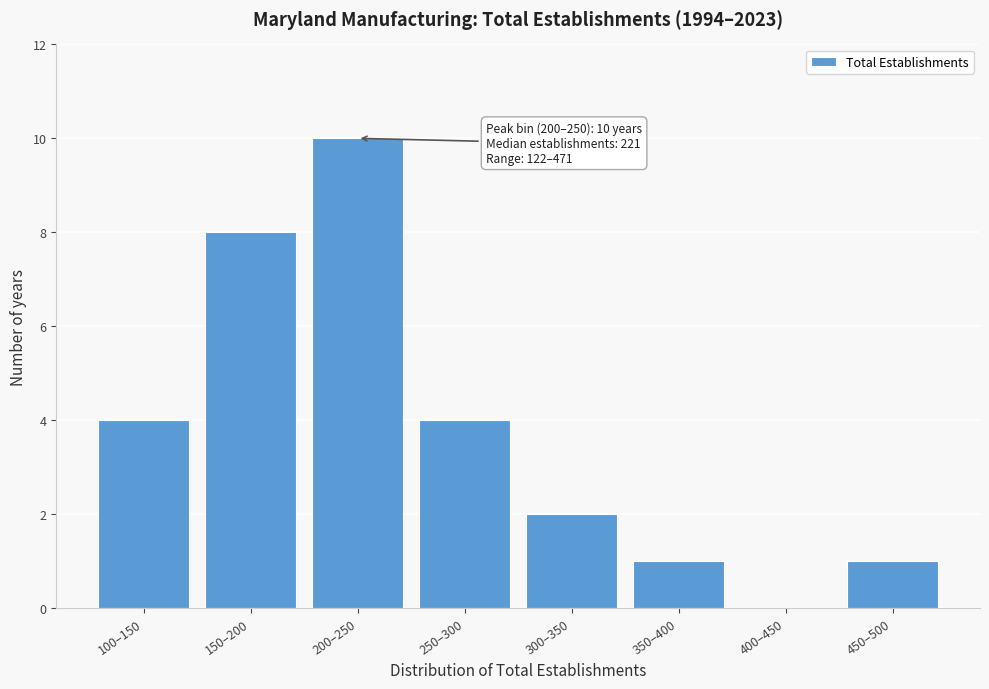

Reading left to right, list all the values displayed in this chart.

100–150=4	150–200=8	200–250=10	250–300=4	300–350=2	350–400=1	400–450=0	450–500=1